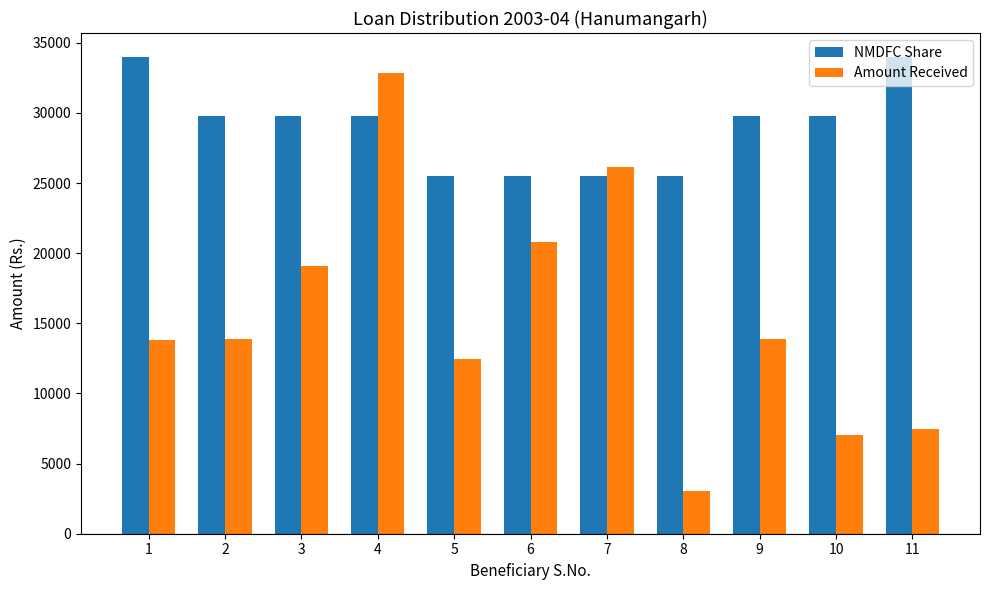

True or false: Amount Received has a value of 19960 at 2.

False